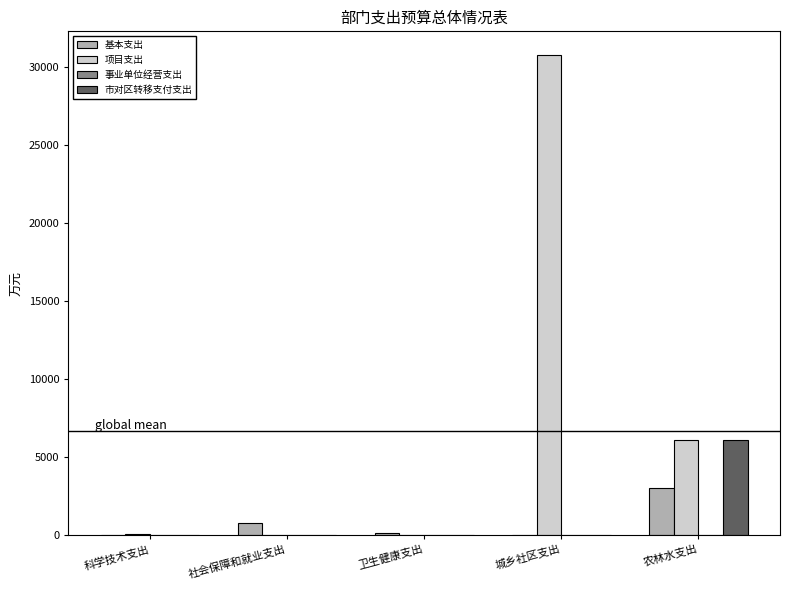

What is the approximate value of 项目支出 at 城乡社区支出?

30780.0